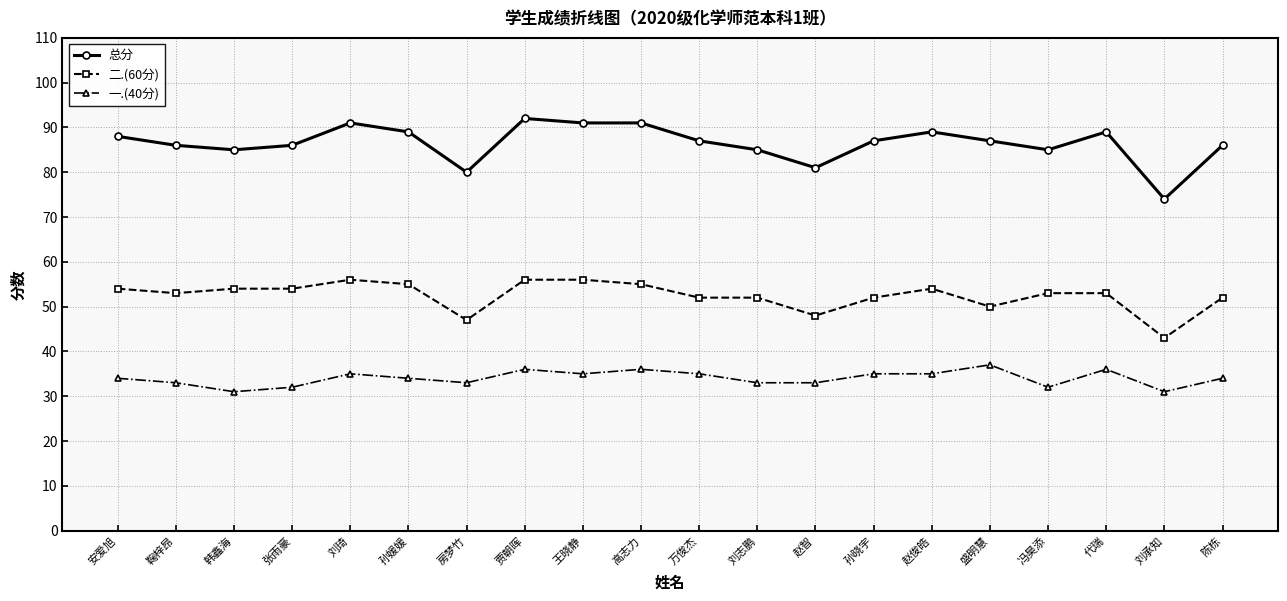

What is the minimum value for 二.(60分)?

43